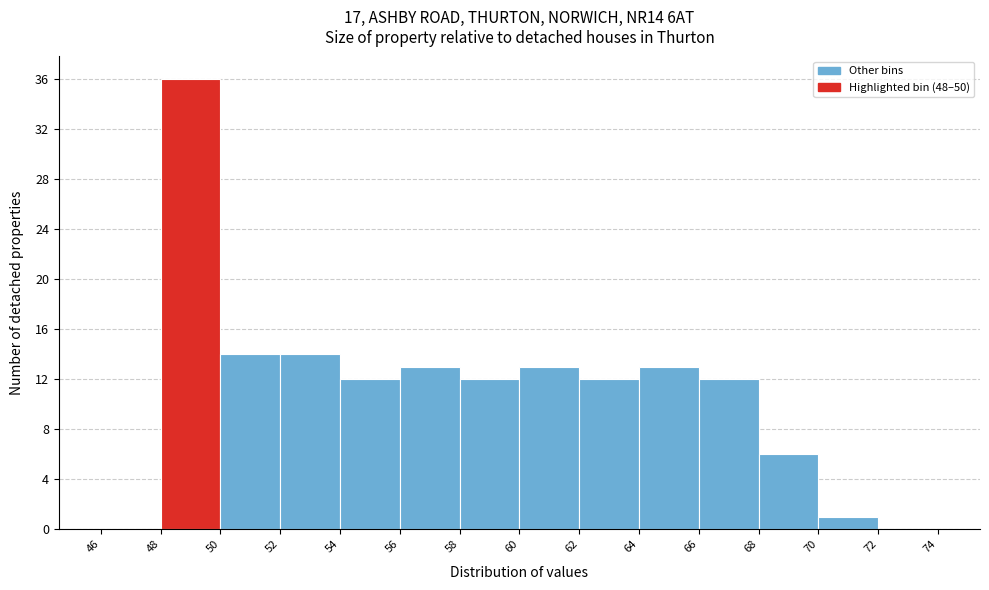

Which range on the x-axis has the tallest bar?

48 to 50